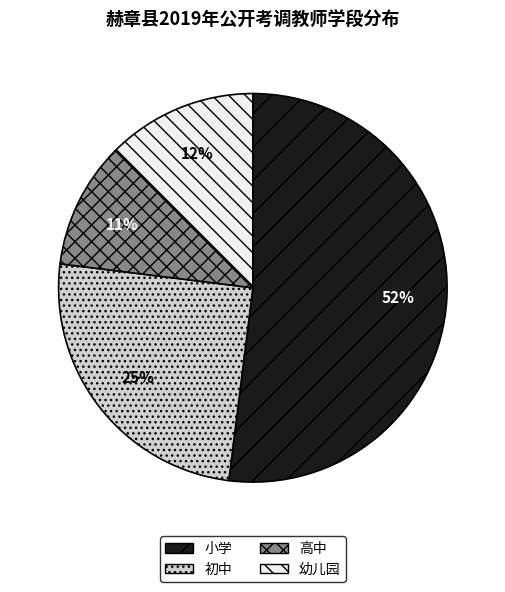

What percentage is the 小学 slice, to the nearest percent?

52%